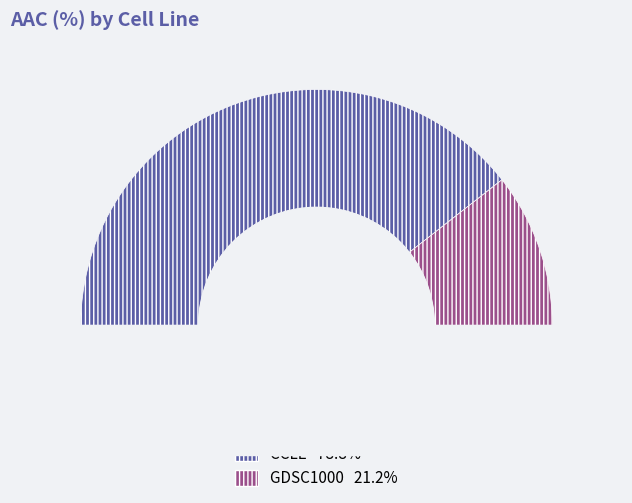

Is there any slice that represents more than half of the pie?

Yes